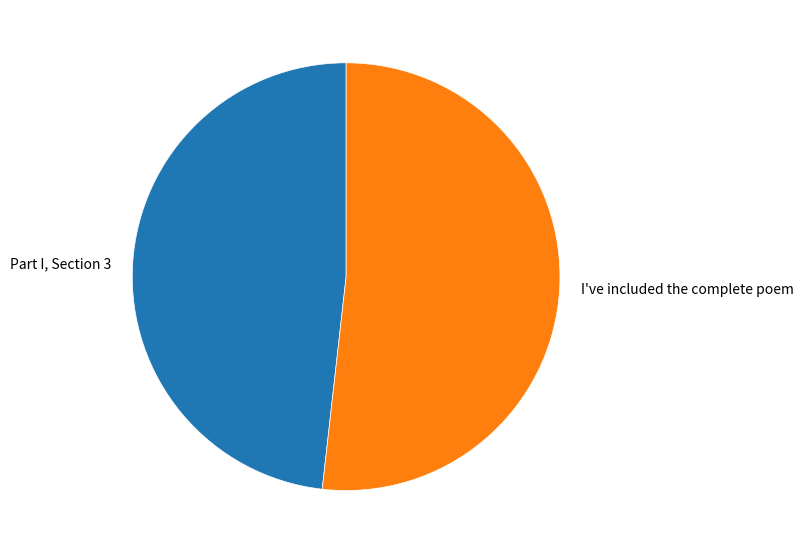

Combined, do I've included the complete poem and Part I, Section 3 account for over 50%?

Yes